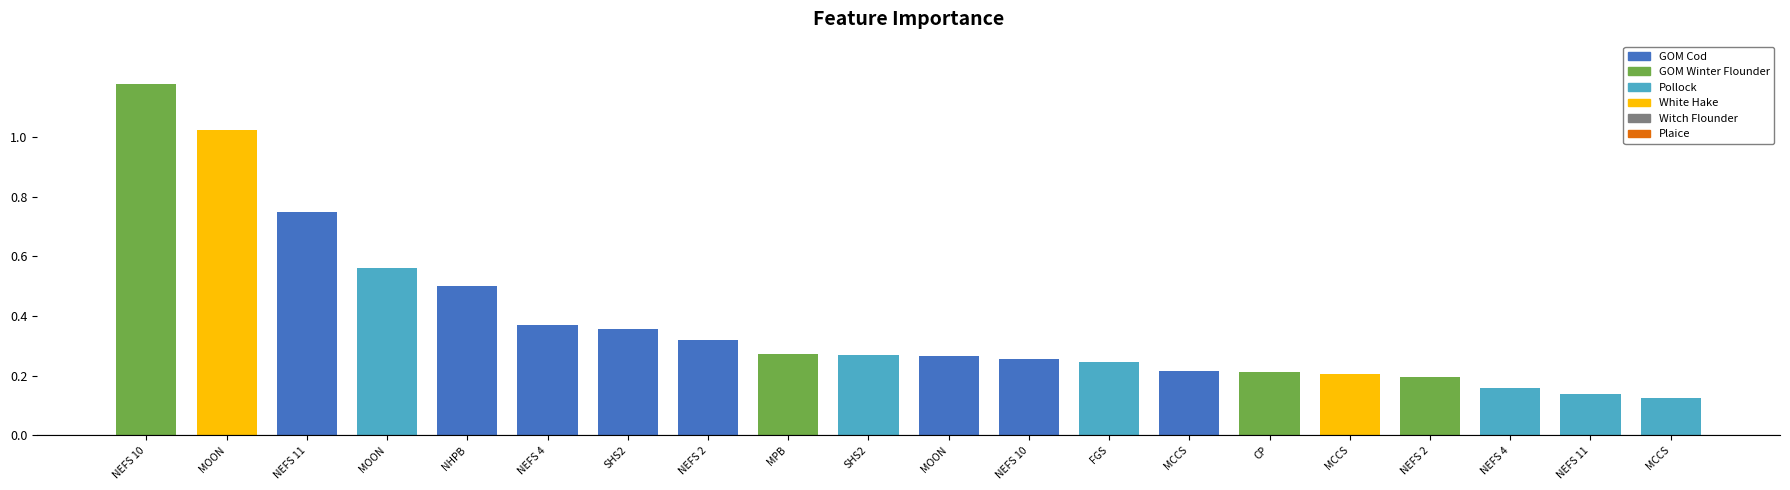

Which series changed the most between NEFS 2 and NHPB?

GOM Cod